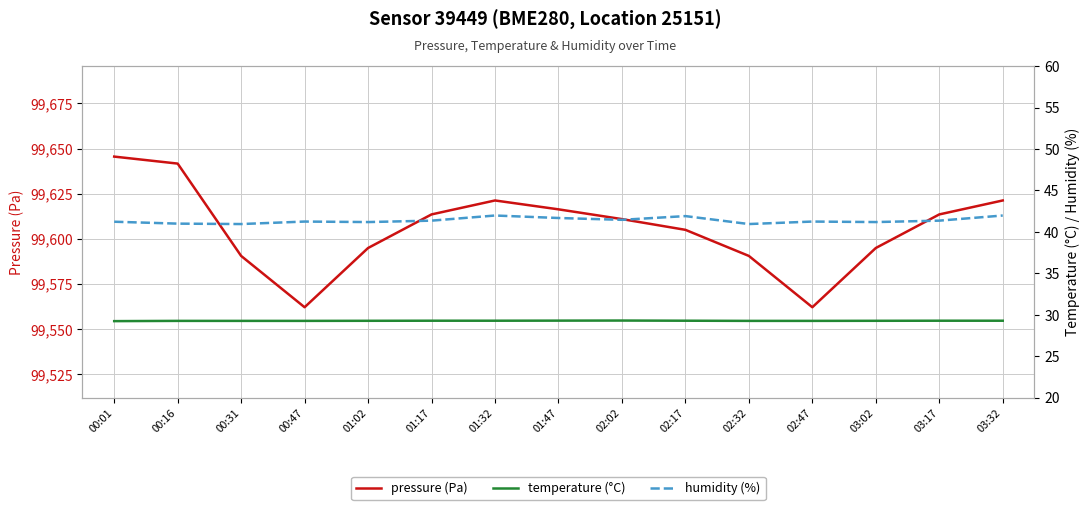

What is the highest value of the pressure (Pa) series?

99645.5